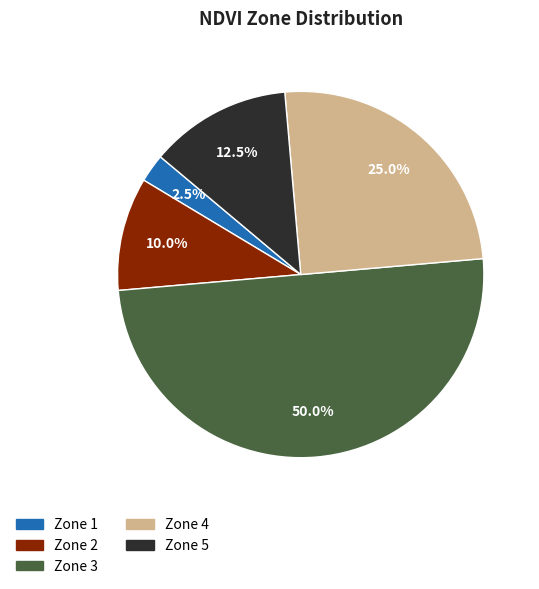

Rank the categories by value from highest to lowest.

Zone 3, Zone 4, Zone 5, Zone 2, Zone 1